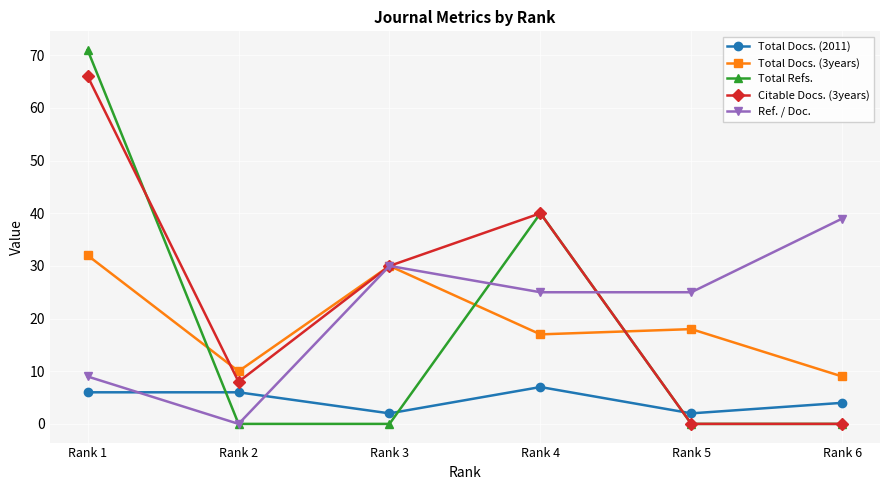

Which series changed the most between Rank 2 and Rank 6?

Ref. / Doc.